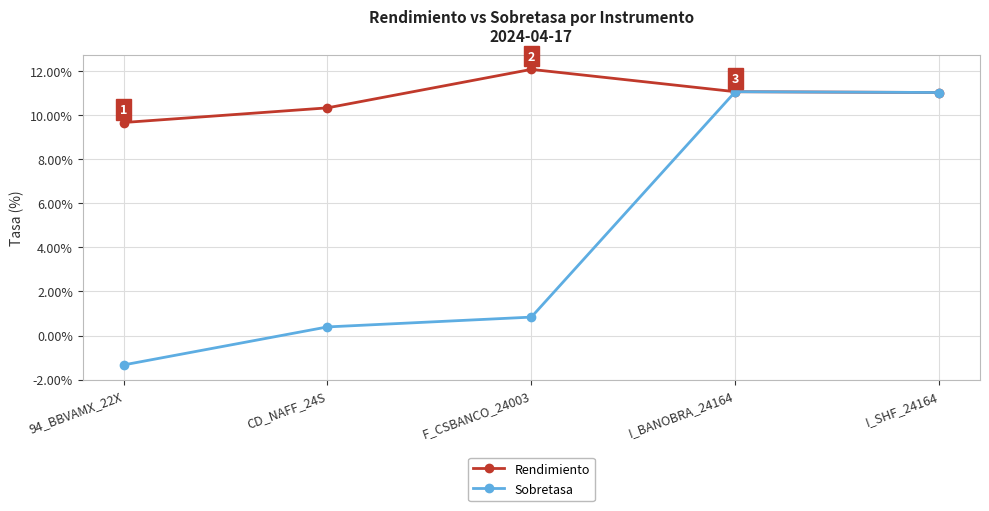

Rank the series by their maximum value, from highest to lowest.

Rendimiento, Sobretasa